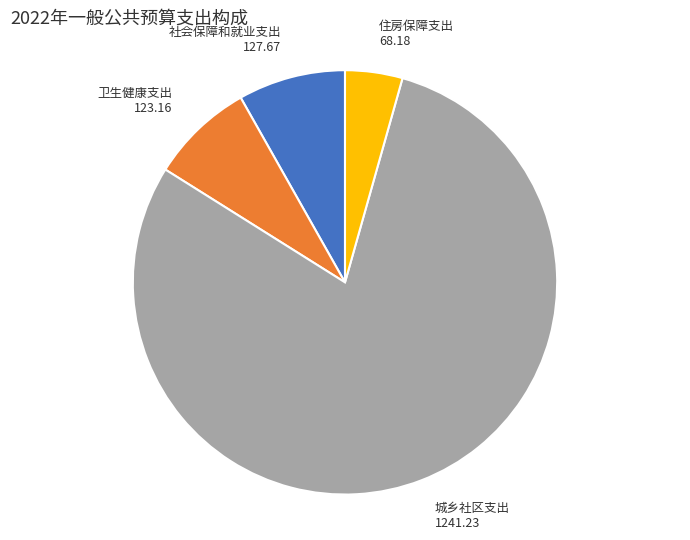

Is it true that 卫生健康支出 is 1% of the pie?

False